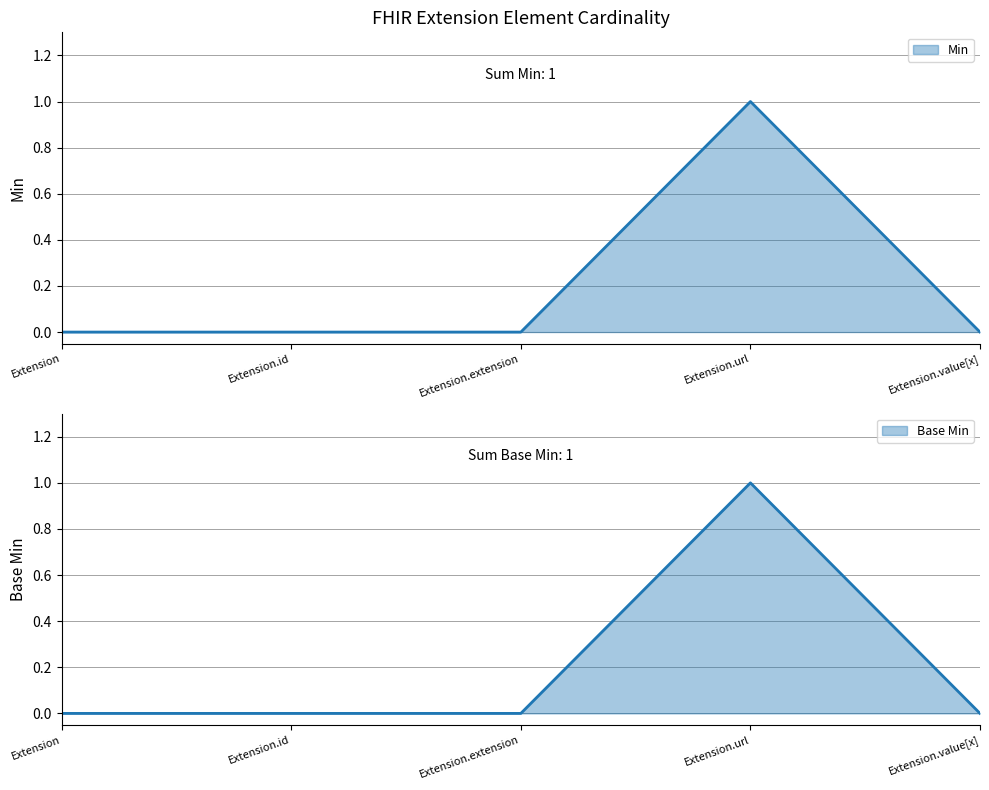

Does the chart display data point markers on the line(s)?

No